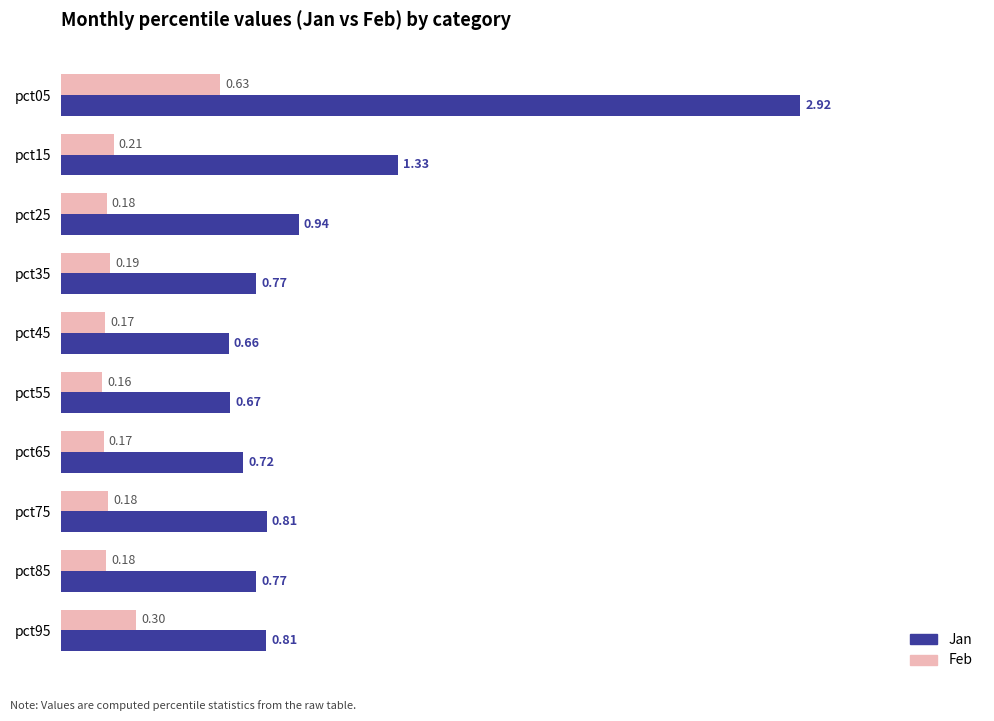

What is the spread (max minus min) of values at pct95?

0.5